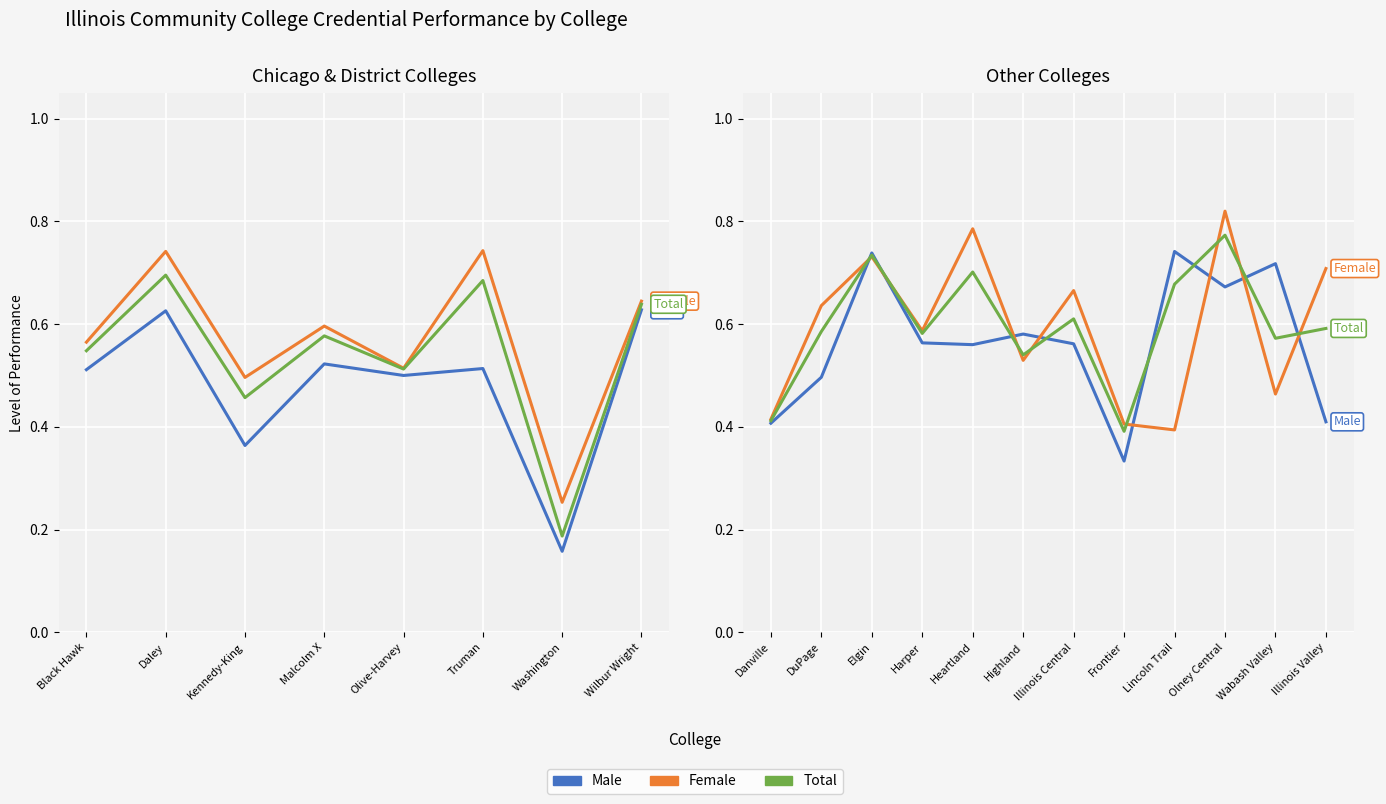

What is the value of the Male point at the 2nd from the left?

0.5